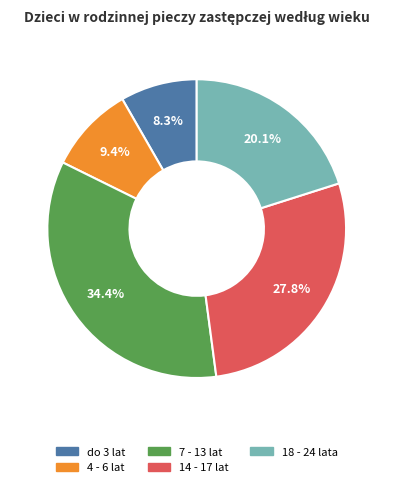

Combined, do 7 - 13 lat and 4 - 6 lat account for over 50%?

No